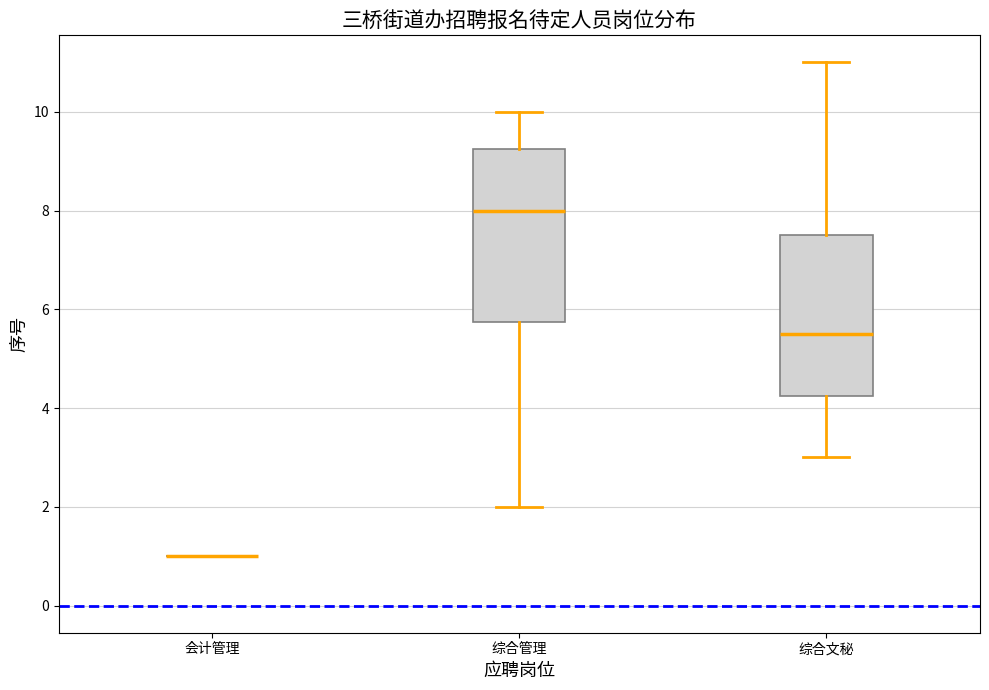

Reading left to right, read every box against the y-axis: the position of its median line, the range the box covers, and the ends of its whiskers. The values are not printed on the chart, so give them approximately, as read against the axis.

会计管理: box collapsed to a line at 1.0, whiskers 1.0 to 1.0
综合管理: median 8.0, box 5.8 to 9.2, whiskers 2.0 to 10.0
综合文秘: median 5.6, box 4.2 to 7.6, whiskers 3.0 to 11.0